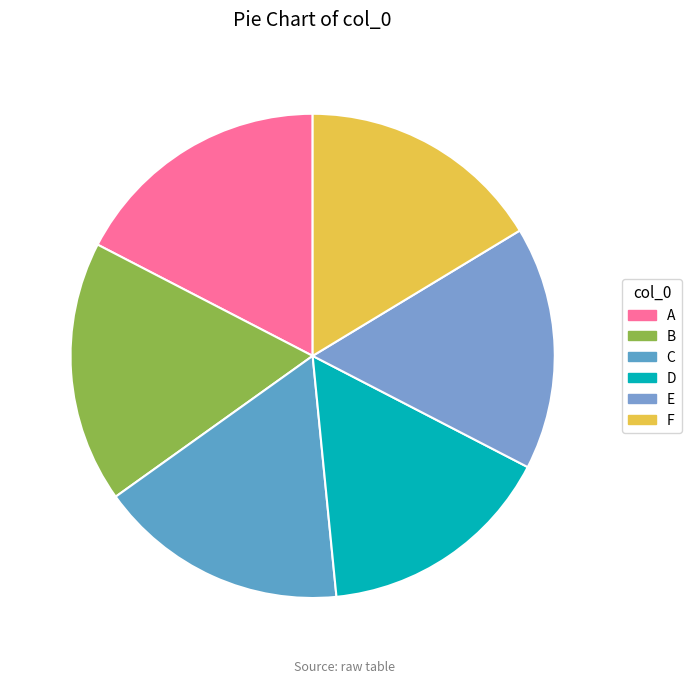

To the nearest percent, what is the difference between the largest and smallest slice percentages?

2%